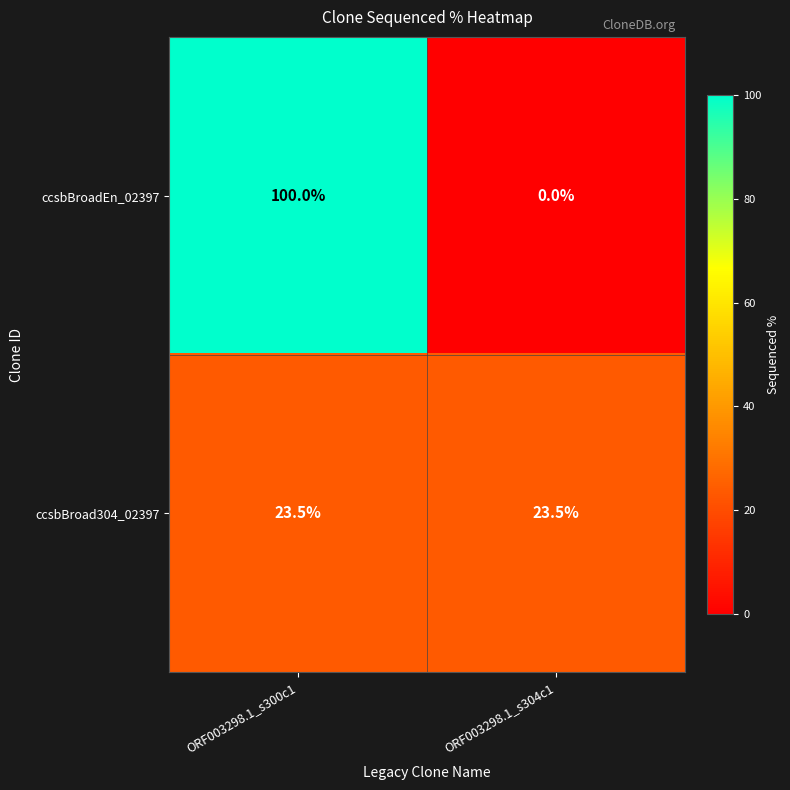

What is the difference between the highest and lowest values at ORF003298.1_s300c1?

76.5